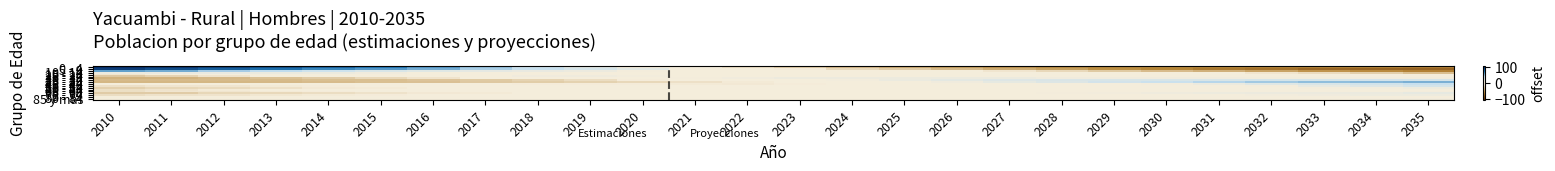

At which category does the chart reach its minimum across all series?

2034